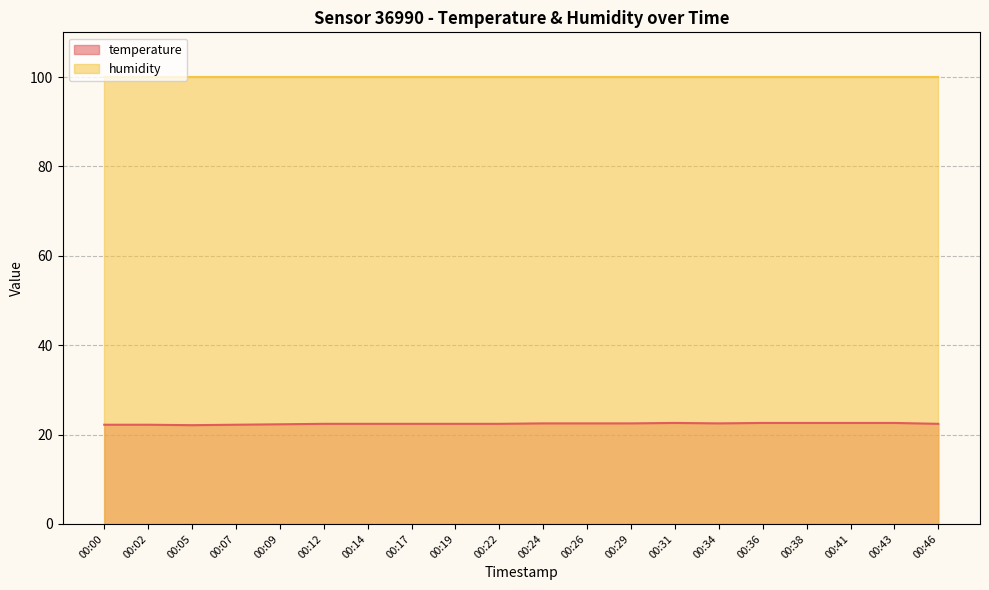

Where is the first local minimum?

00:05